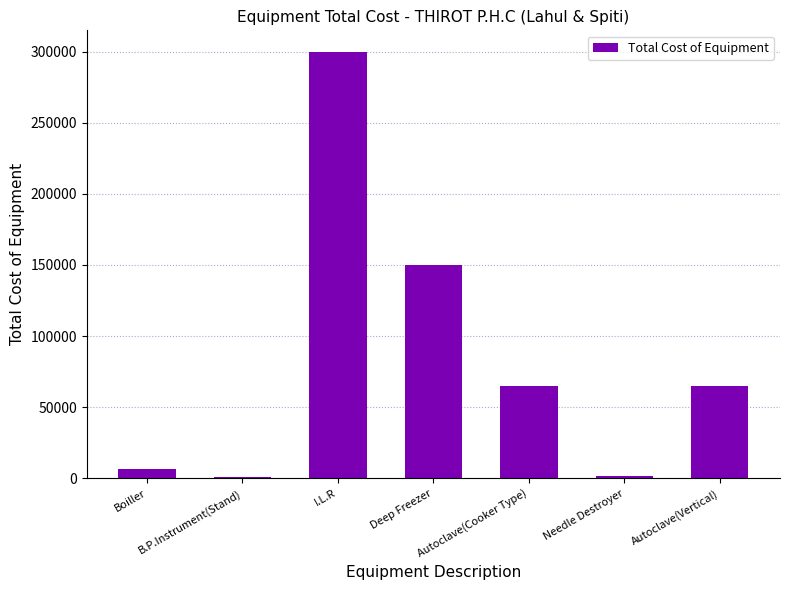

Which label corresponds to the largest value in the chart?

I.L.R